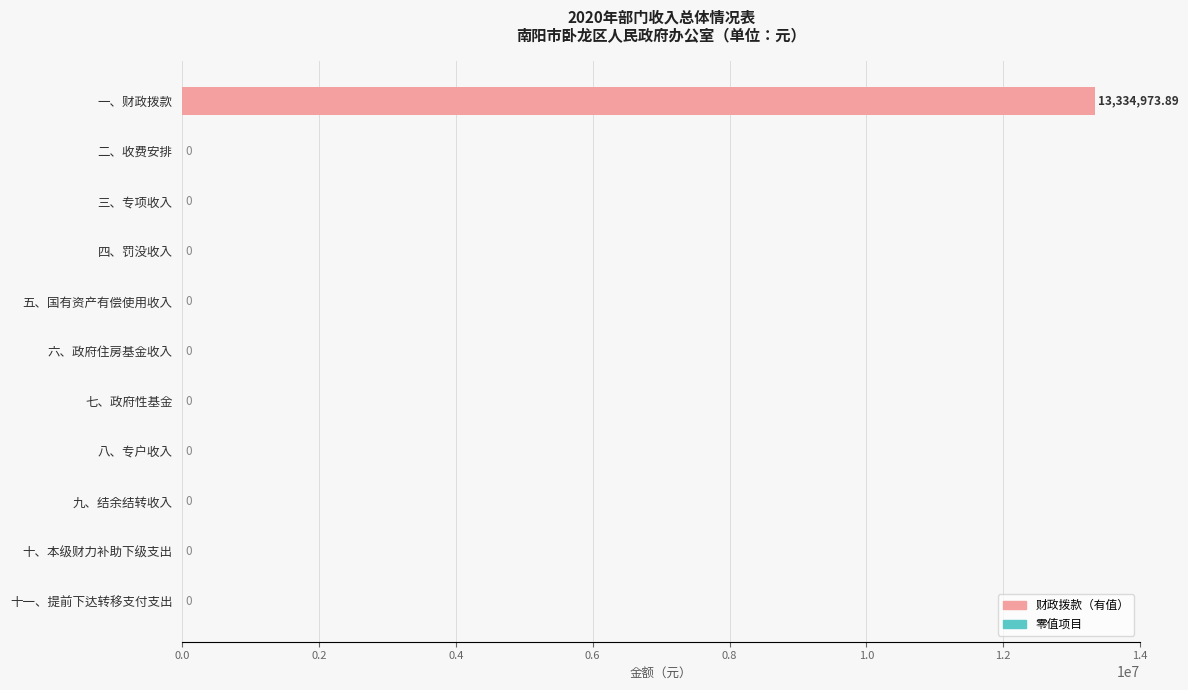

What is the sum of all values?

13334973.9